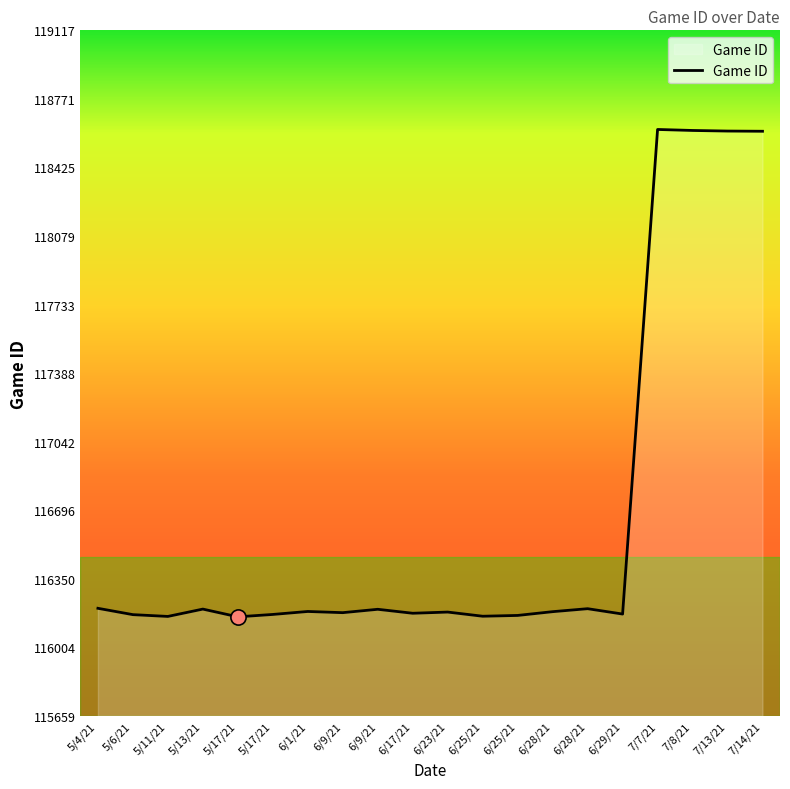

Which has a higher value, 5/6/21 or 6/28/21?

6/28/21